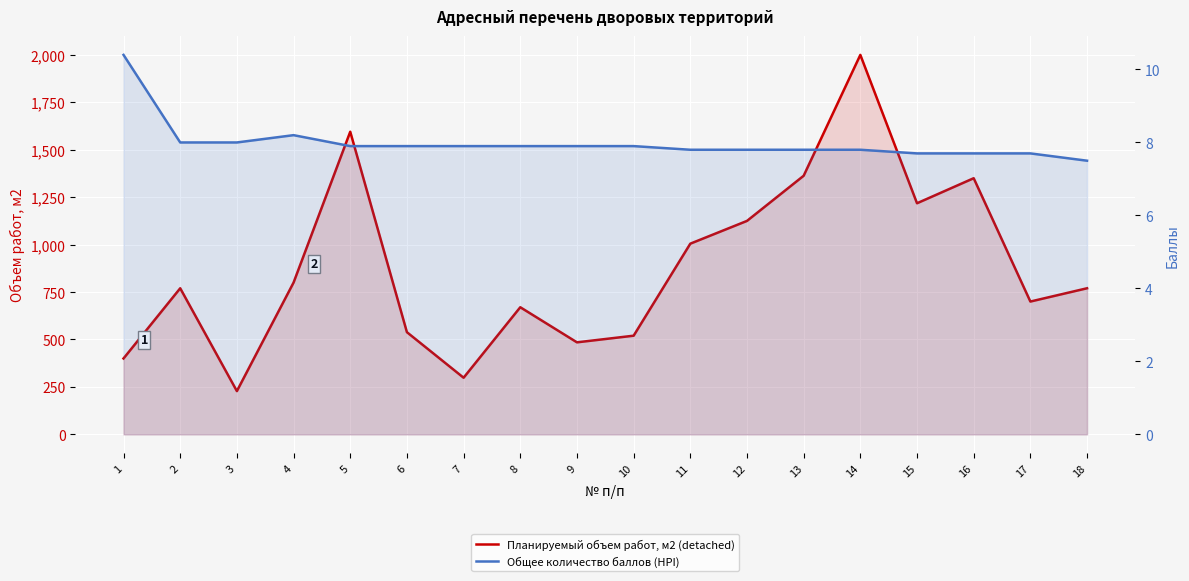

The value of Общее количество баллов (HPI) at 15 is 7.7. True or false?

True